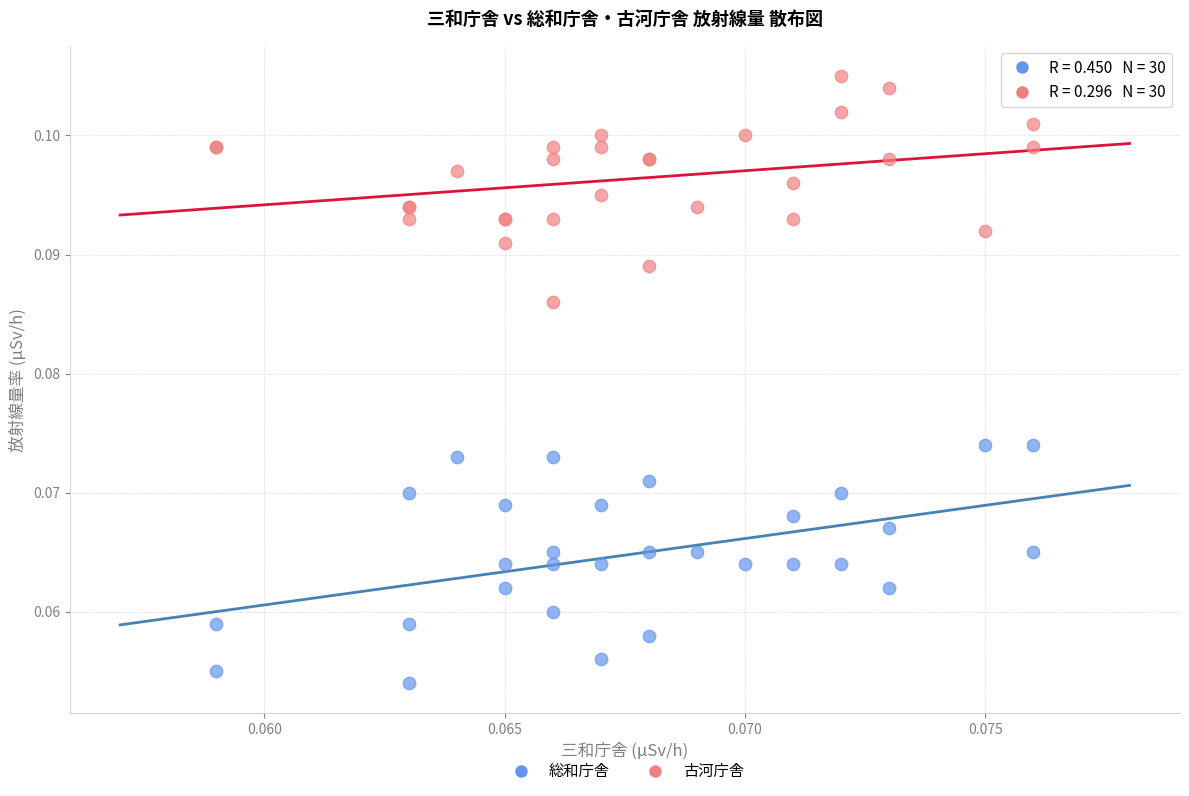

What are all the series names shown in the legend?

総和庁舎, 古河庁舎